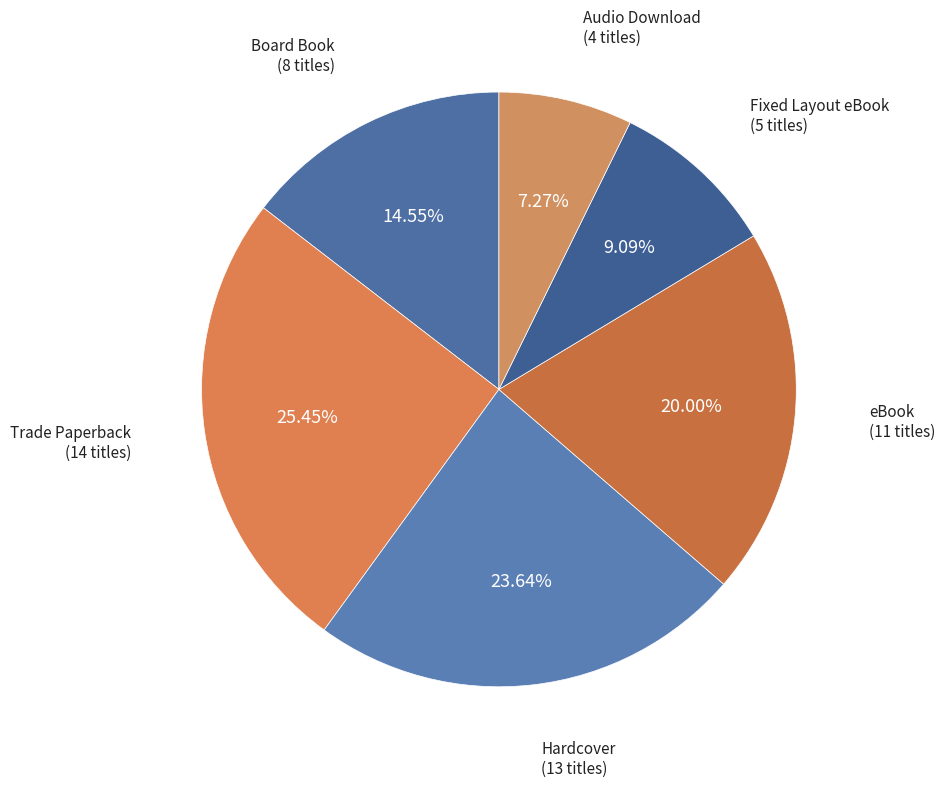

Does any single category account for the majority?

No